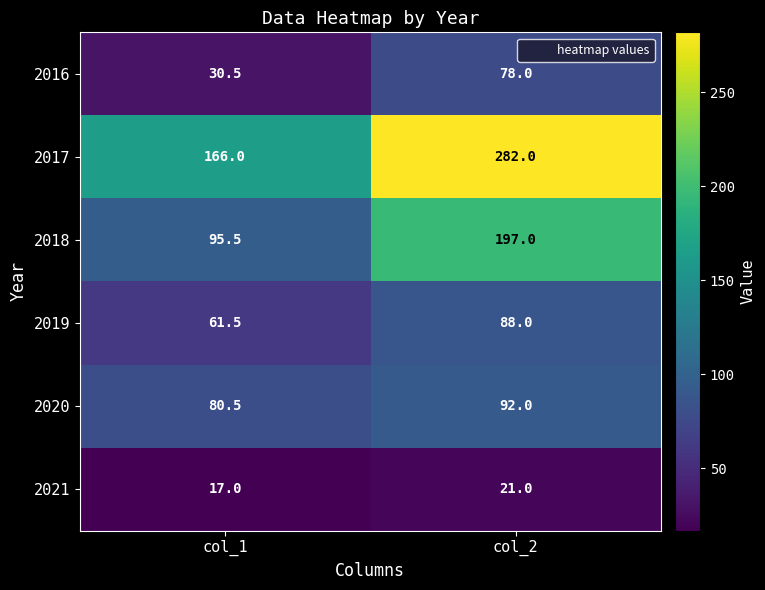

The value of 2021 at col_2 is 21.0. True or false?

True